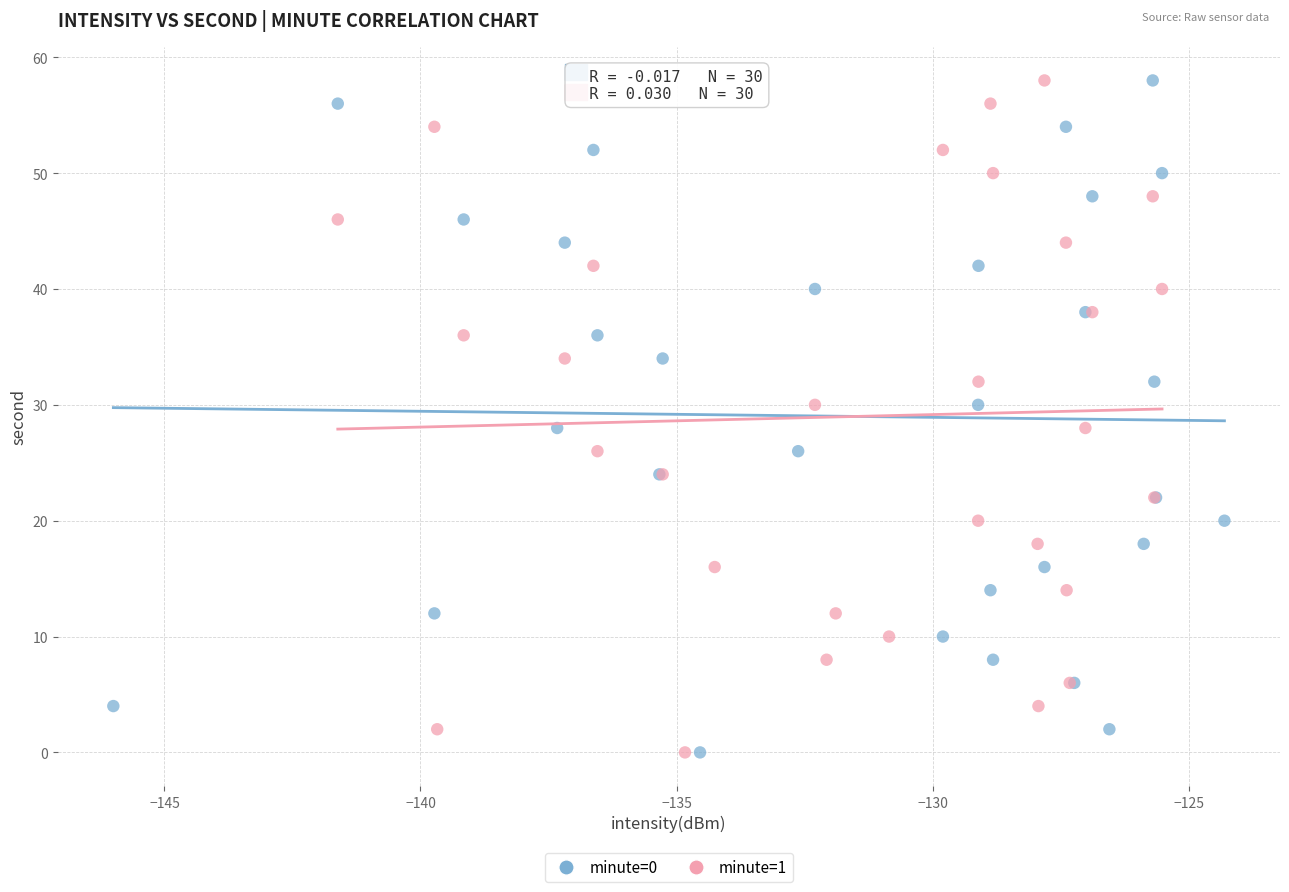

What are all the series names shown in the legend?

minute=0, minute=1